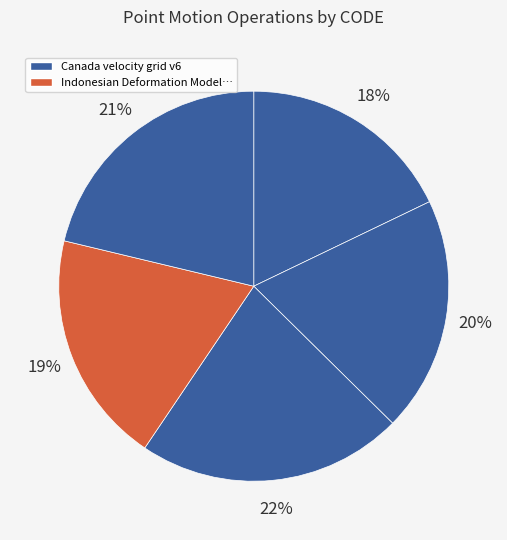

How many segments does this pie chart have?

5